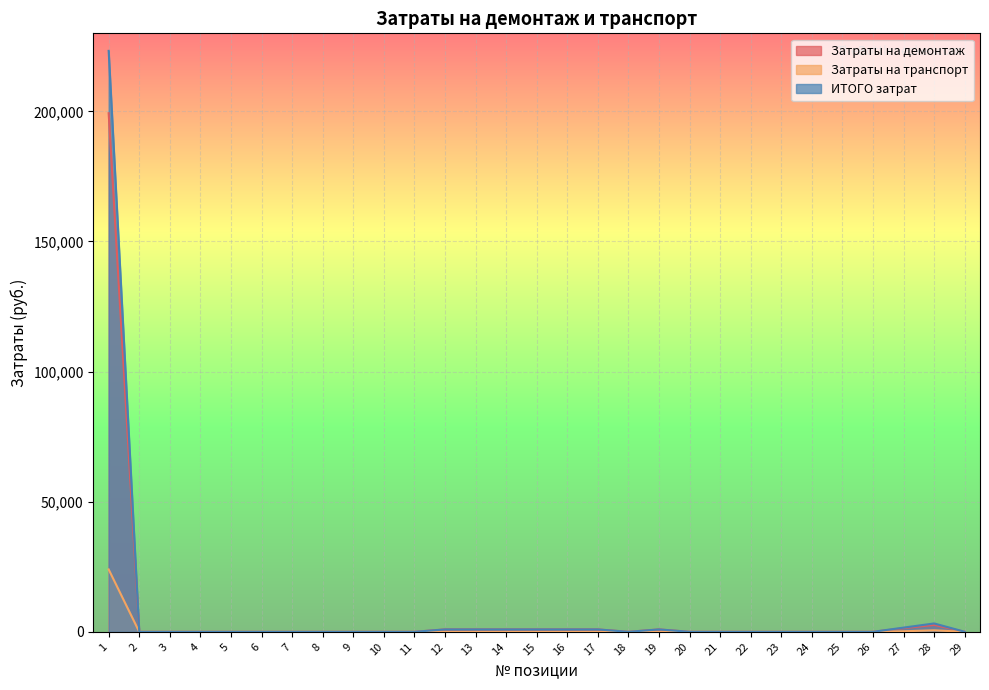

What is the highest value of the Затраты на демонтаж series?

199295.0